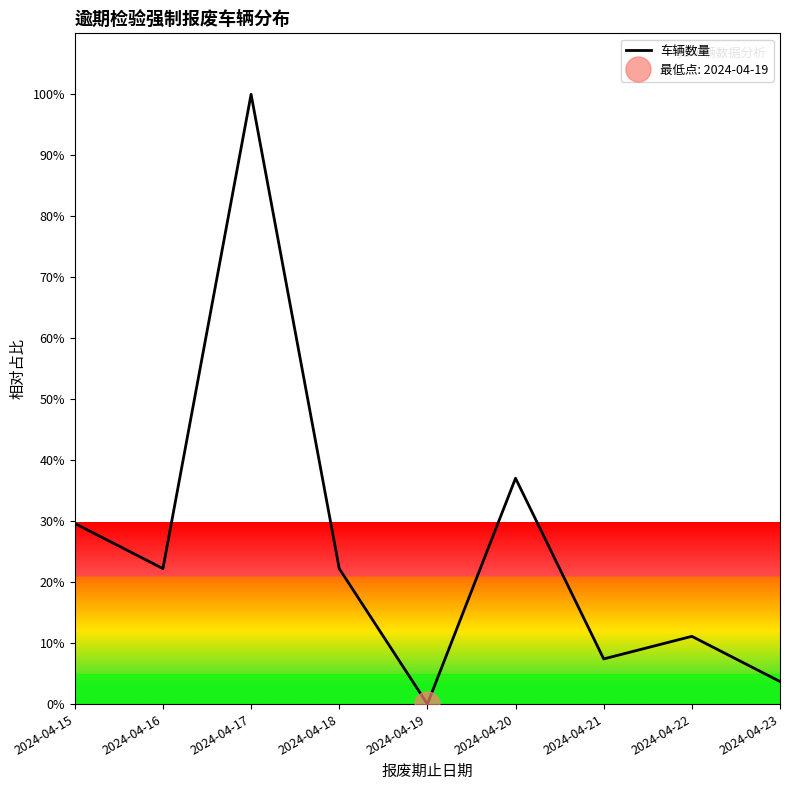

How many positive values are there?

8